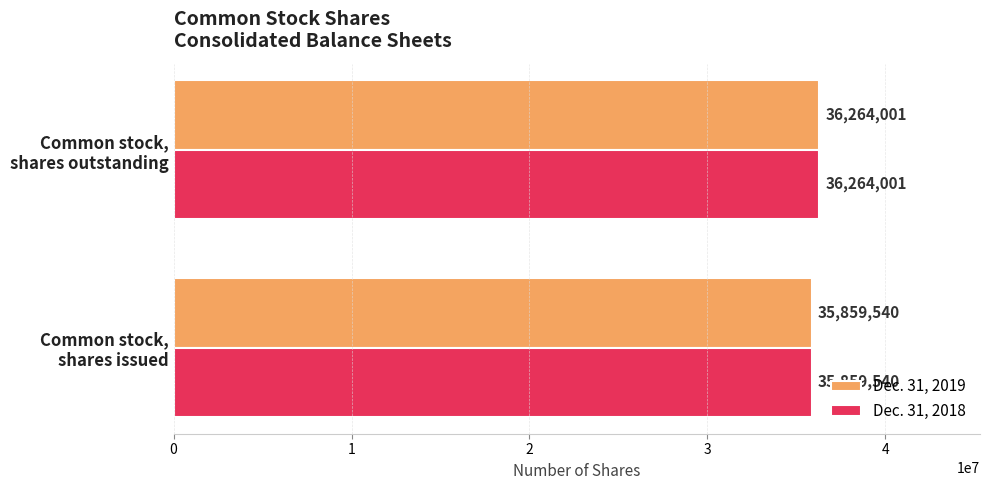

What is the lowest value of the Dec. 31, 2019 series?

35859540